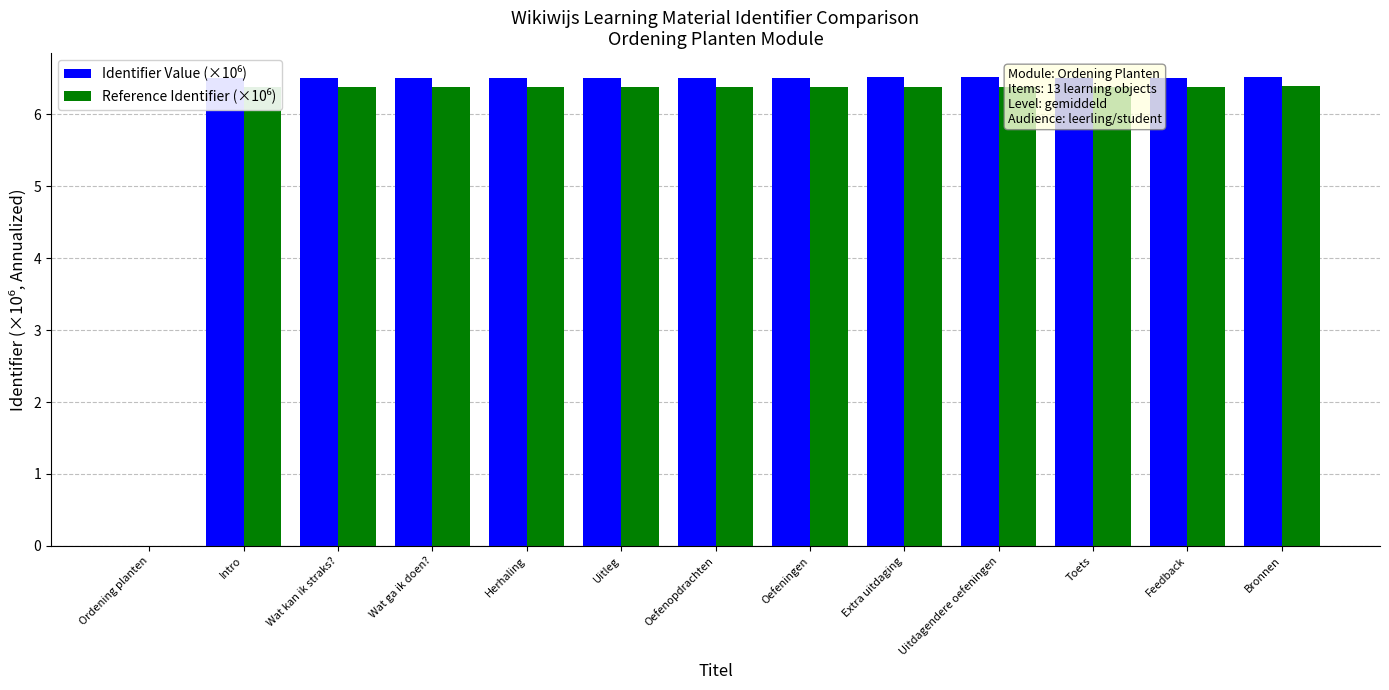

What is the maximum value shown in the chart?

6.5